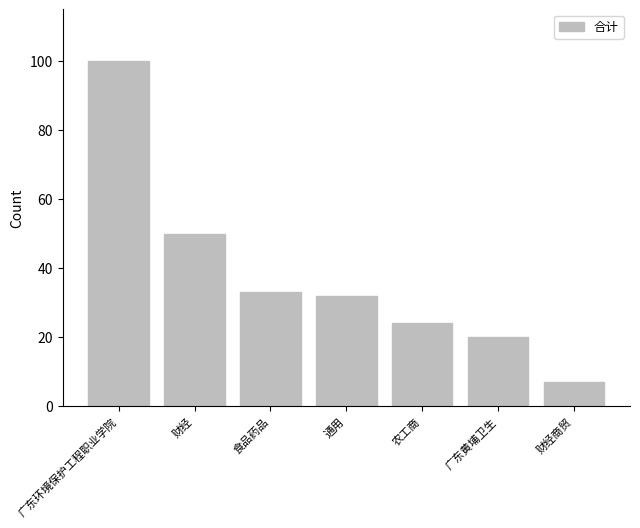

What is the smallest value displayed?

7